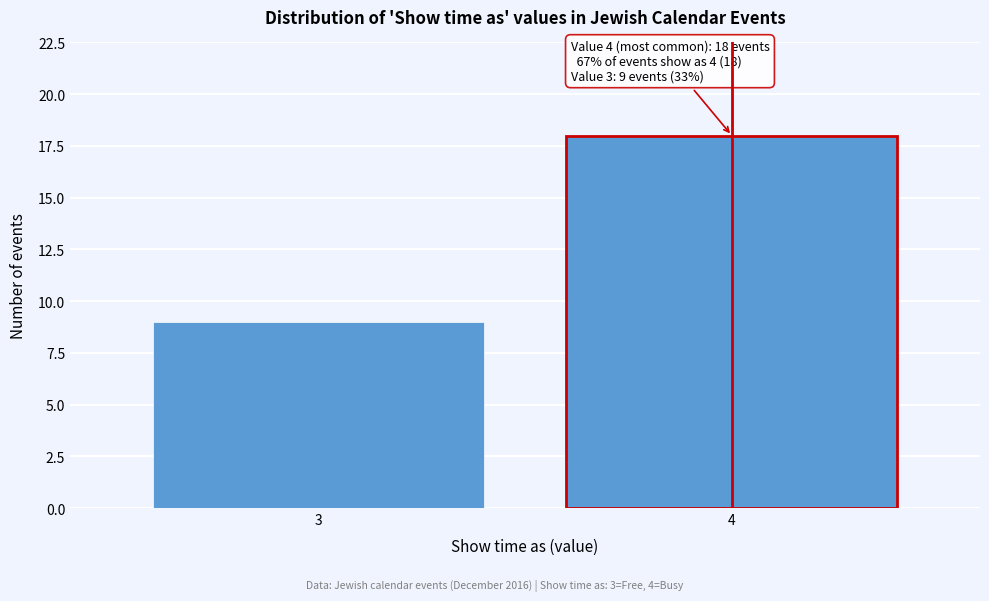

Reading left to right, extract all data points from this chart.

9	18